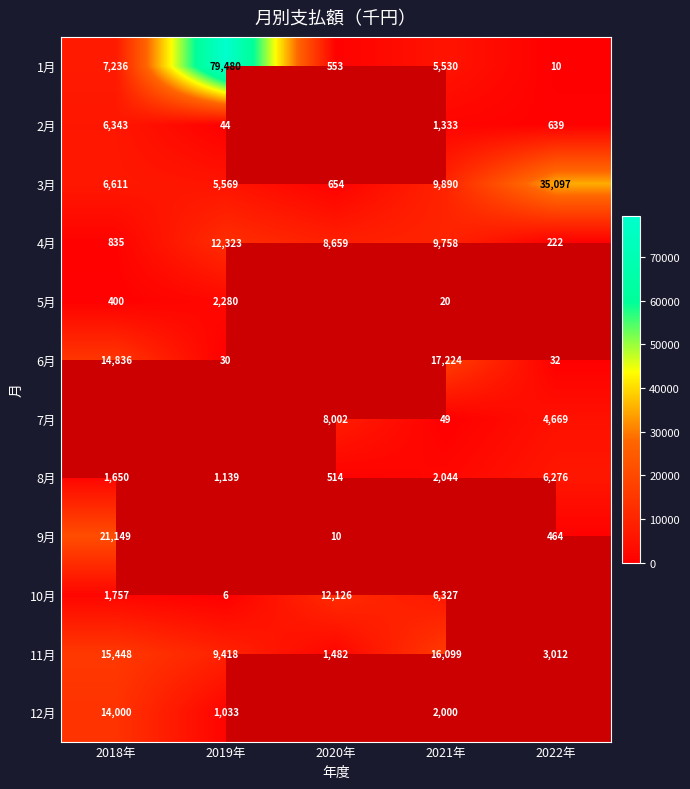

How many data points in 1月 are less than 5530?

2